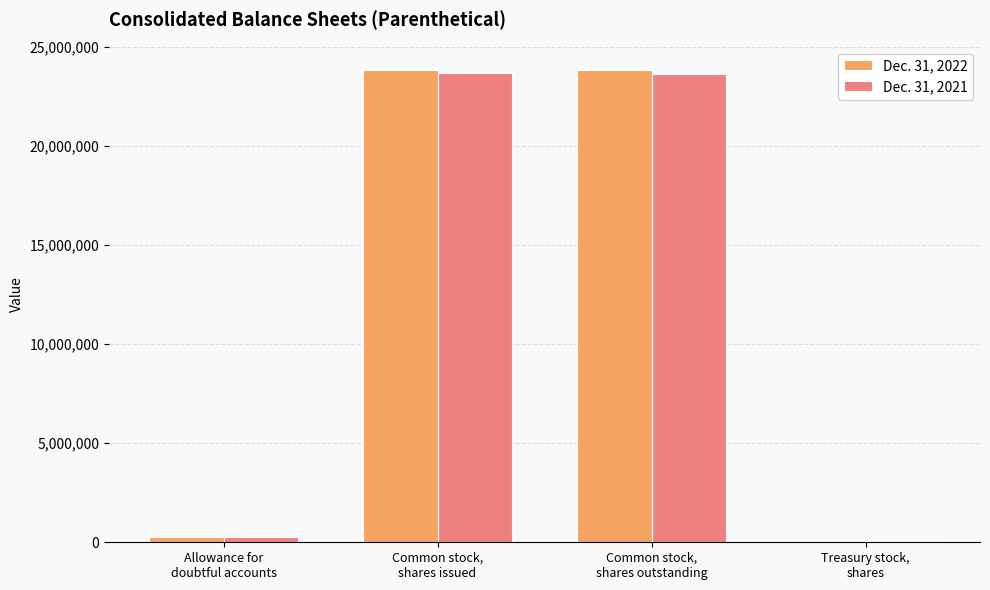

Does the chart contain stacked bars?

No